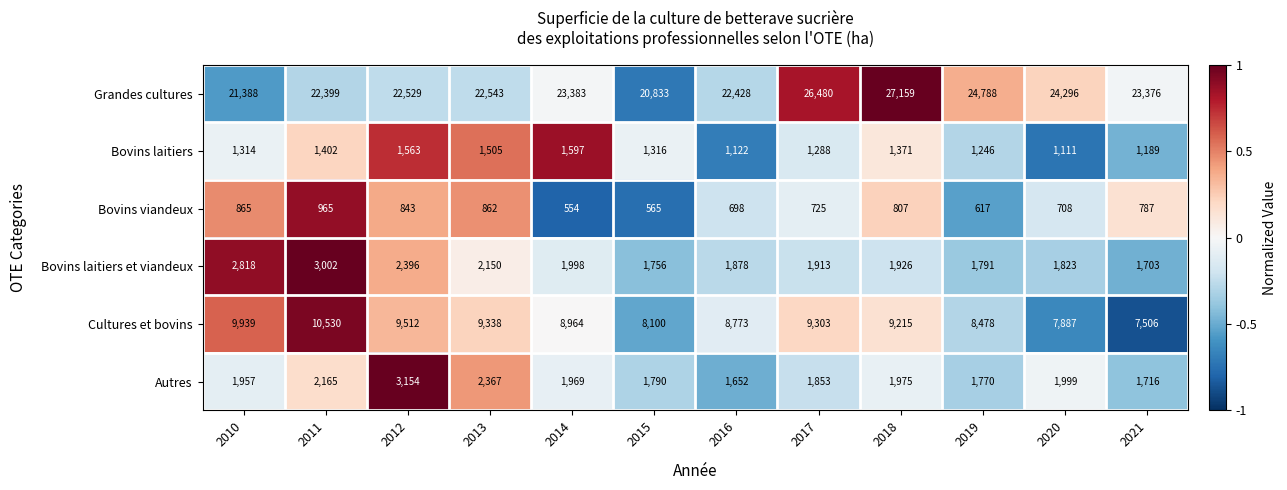

At which label is Cultures et bovins closest to 9018?

2014